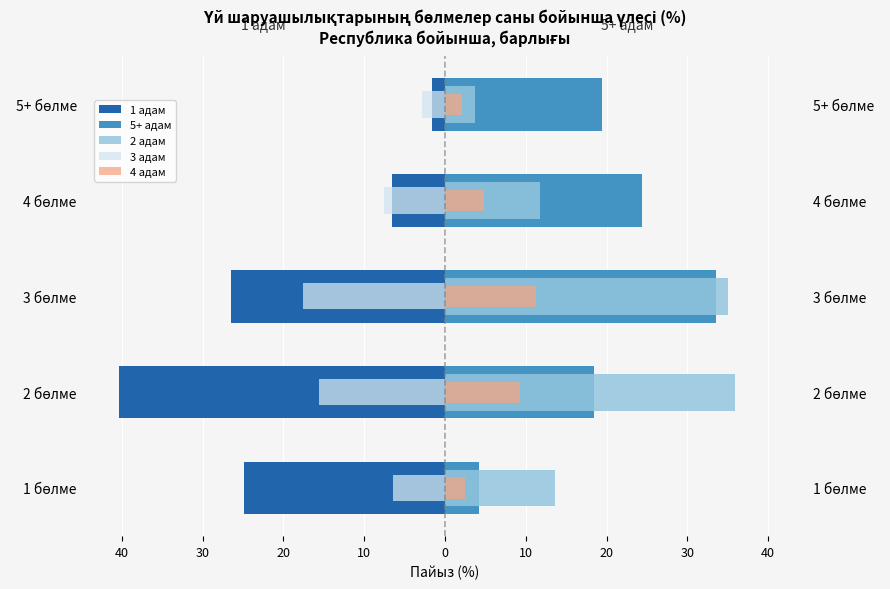

Between 1 бөлме and 3 бөлме, which is larger?

1 бөлме